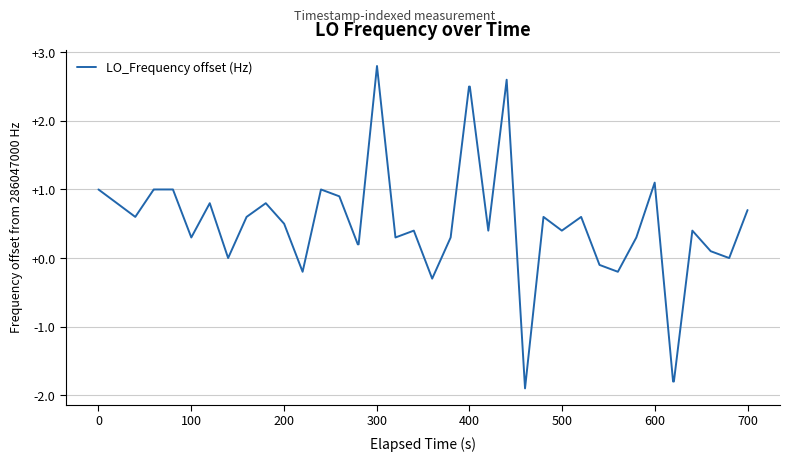

Is this an area chart (filled region under the line)?

No